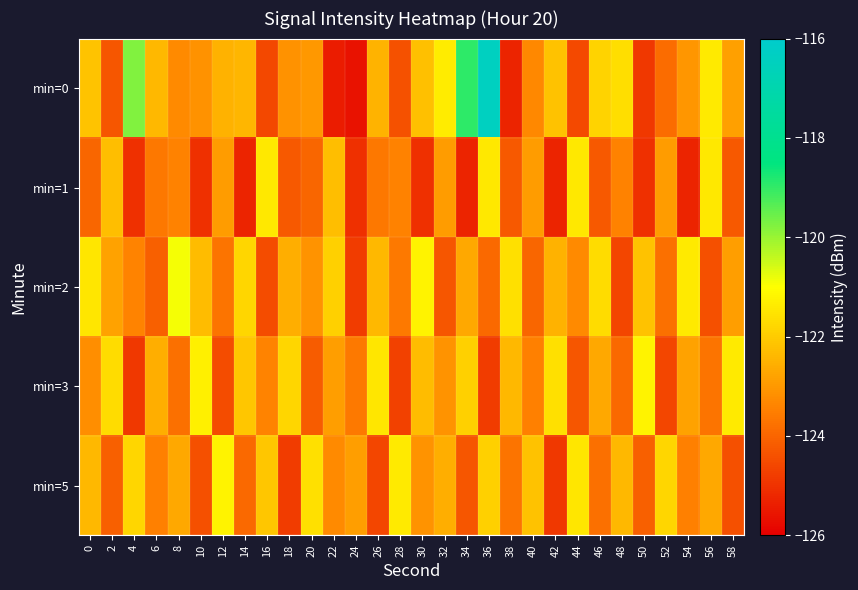

Which has a higher value, 26 or 36?

36